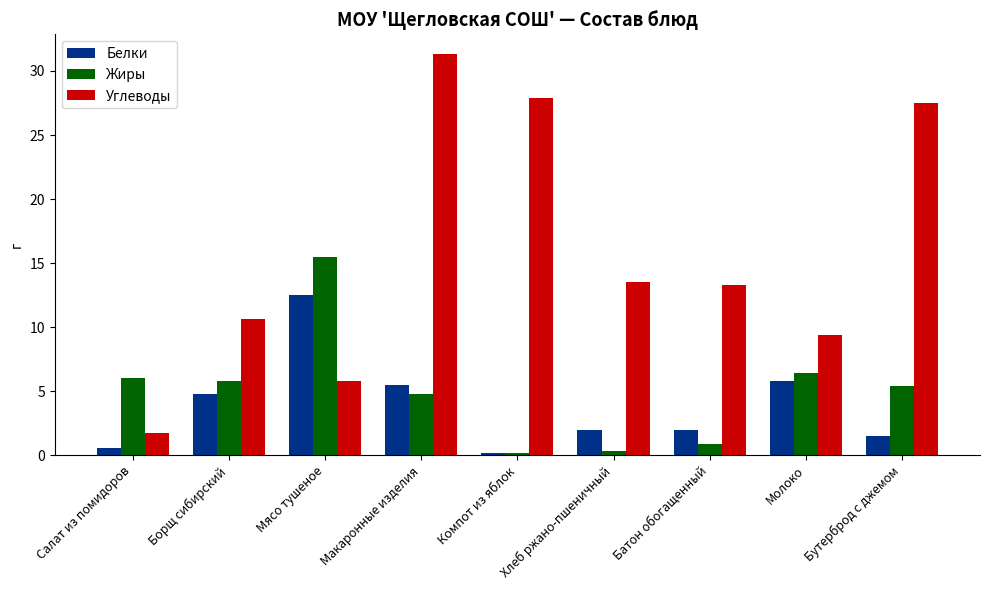

What is the maximum value for Белки?

12.5